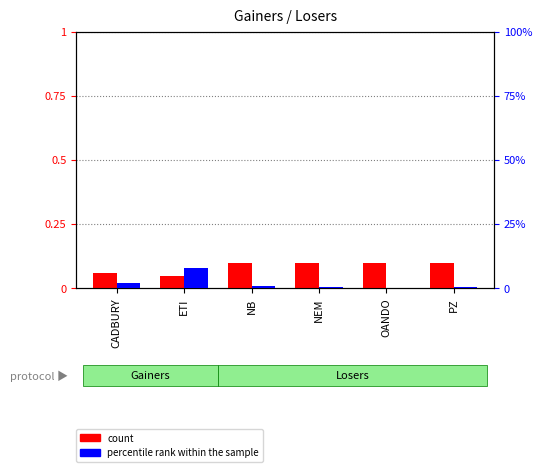

Reading left to right, transcribe all the data shown in this chart.

count: CADBURY=0.1	ETI=0.0	NB=0.1	NEM=0.1	OANDO=0.1	PZ=0.1
percentile rank within the sample: CADBURY=2.0	ETI=8.0	NB=1.0	NEM=0.5	OANDO=0.3	PZ=0.4